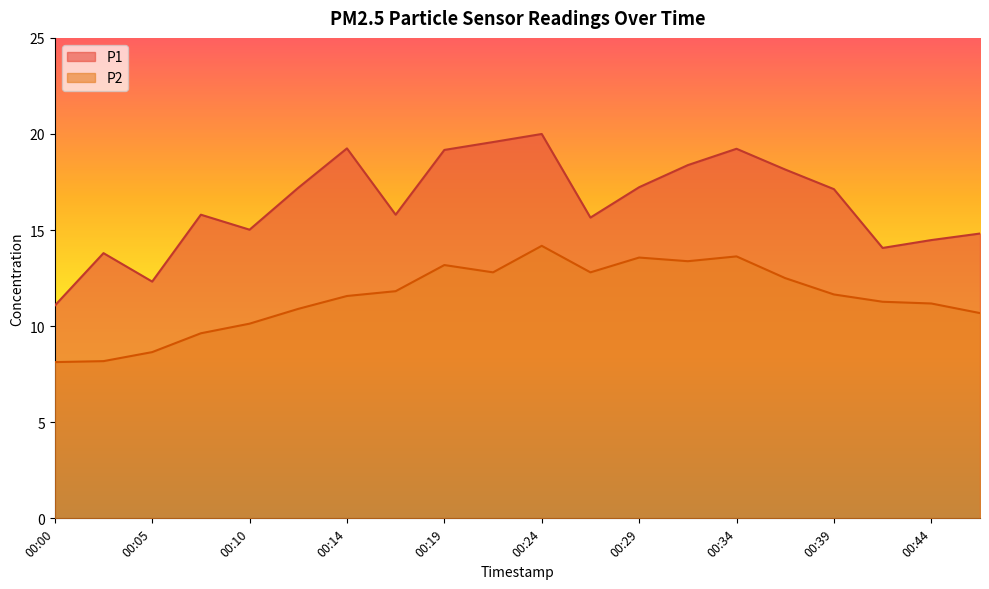

Which series has the largest range (max minus min)?

P1